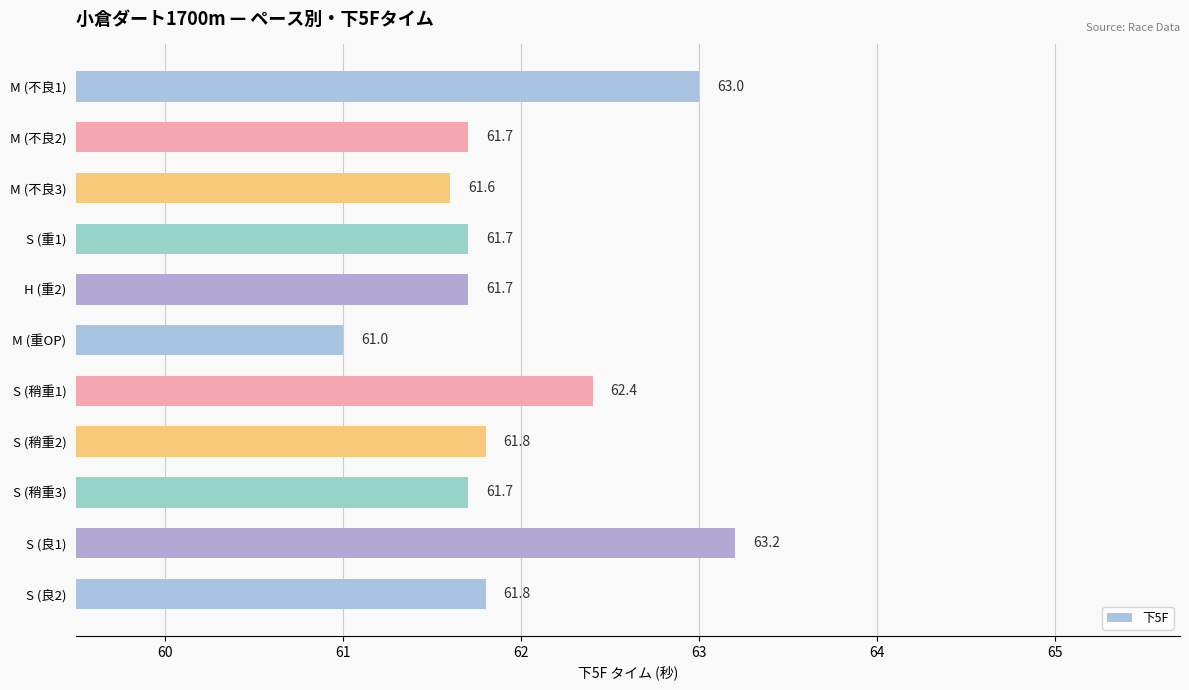

What is the average value?

62.0